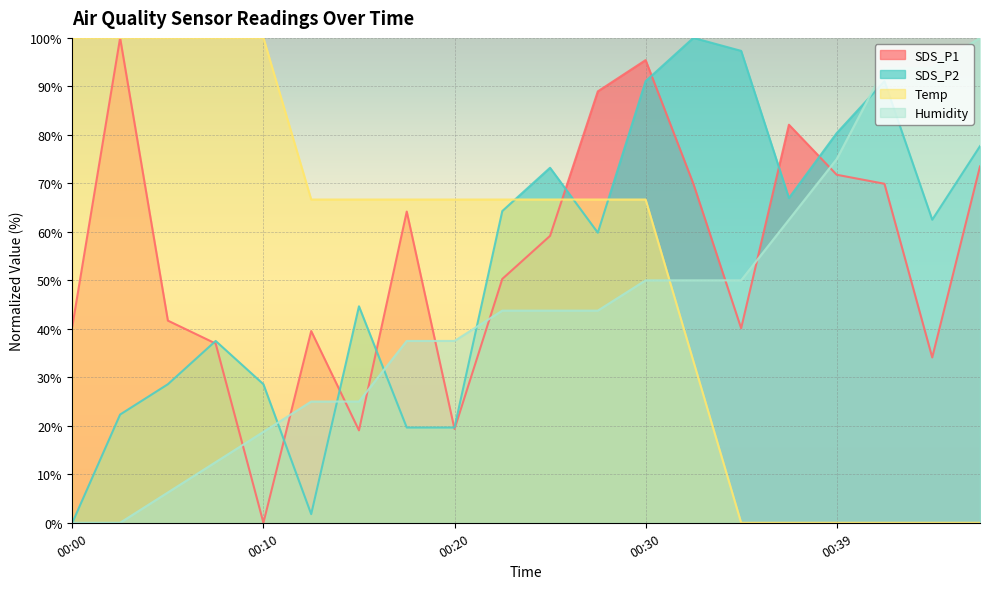

Which series has the largest range (max minus min)?

SDS_P1